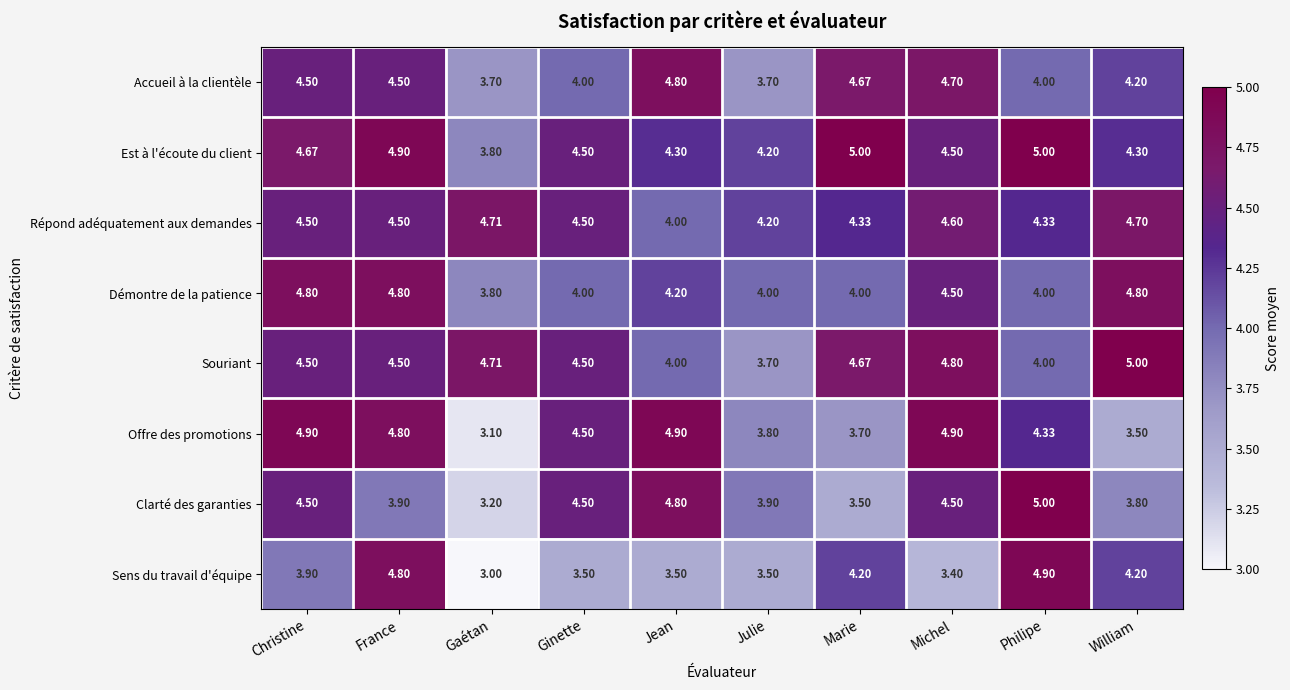

At which label is Offre des promotions closest to 4?

Julie